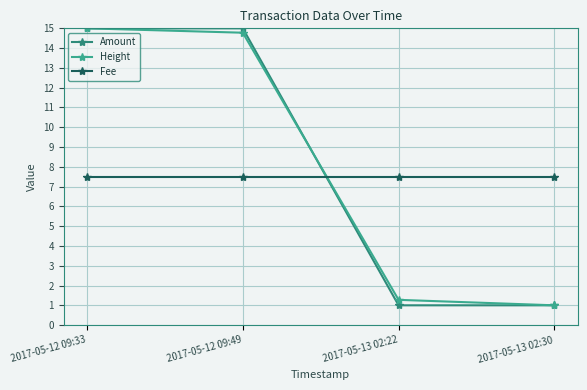

What is the spread (max minus min) of values at 2017-05-13 02:30?

6.5